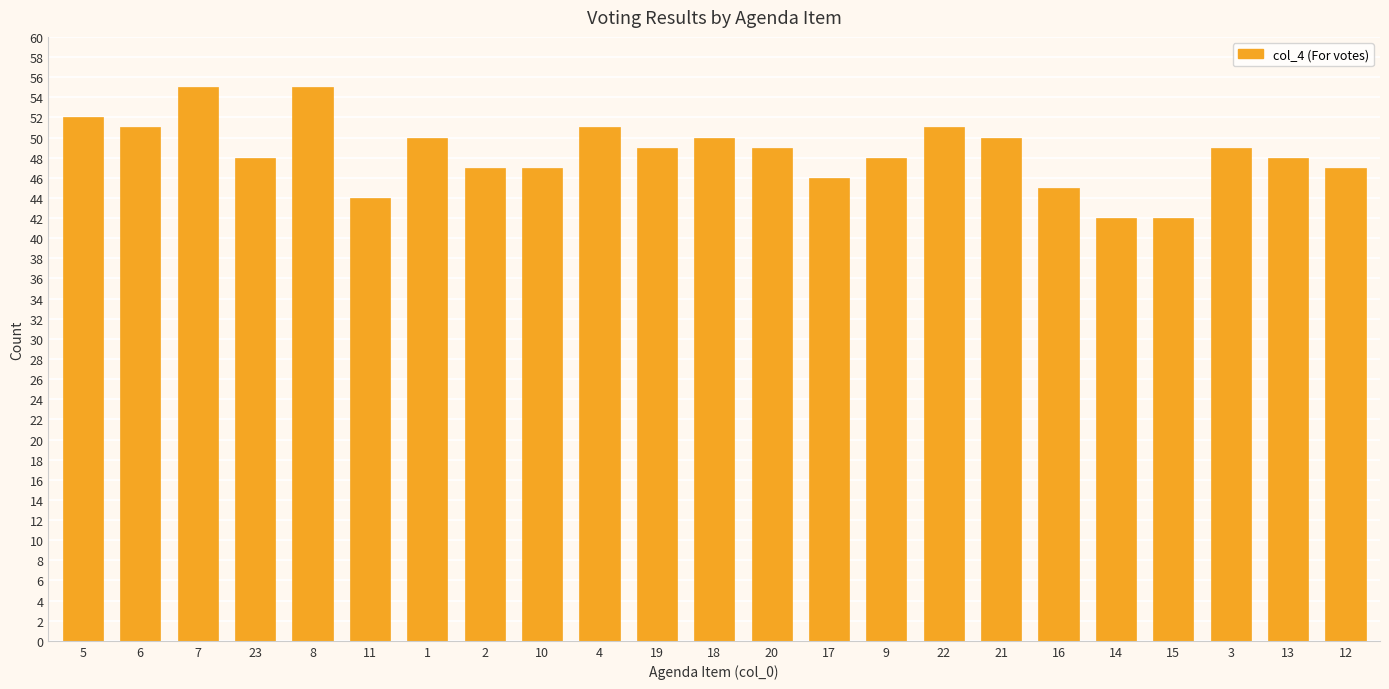

What position from the right is 4?

14